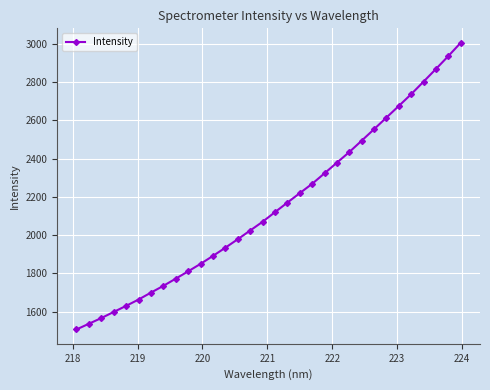

What is the value of the 22nd point from the left?

2379.0